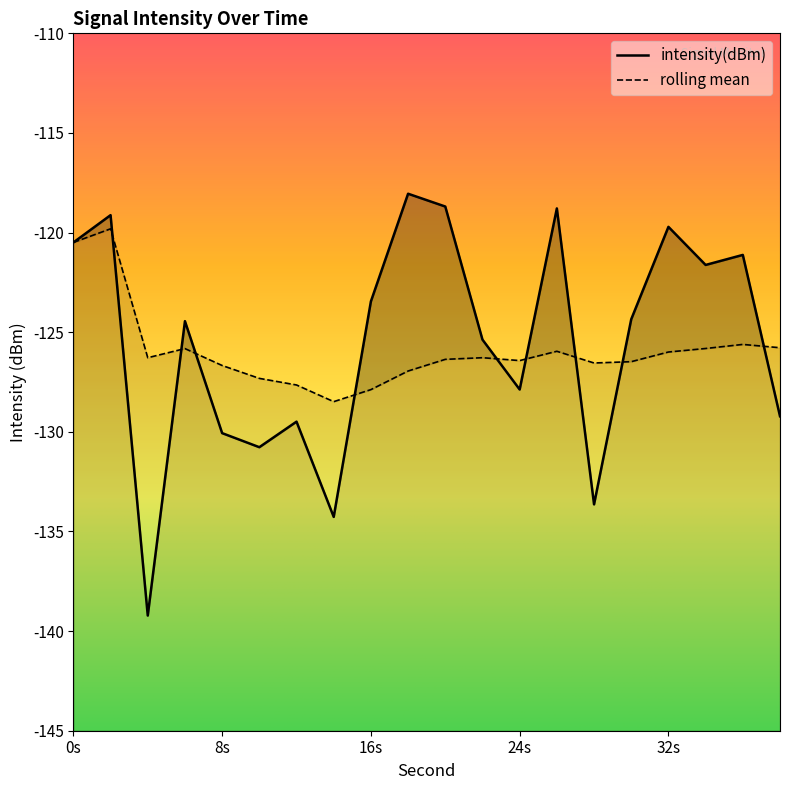

True or false: intensity(dBm) has more than 2 interior local peaks.

True